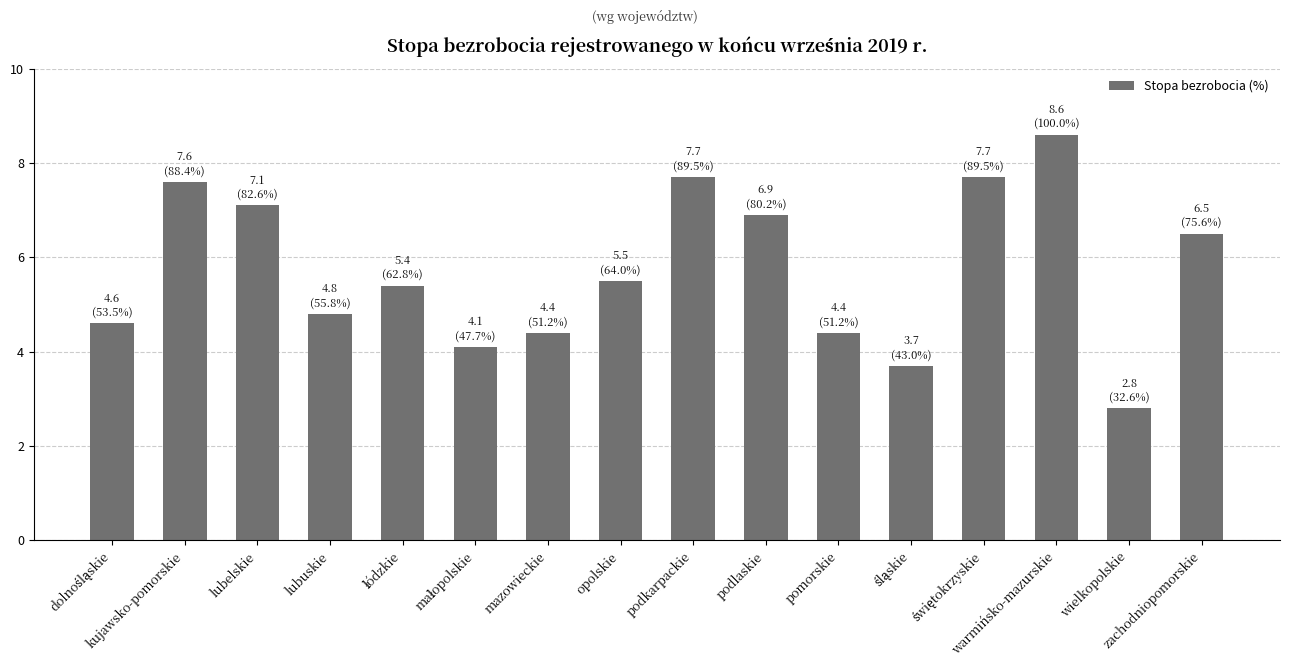

What is the maximum value shown in the chart?

8.6